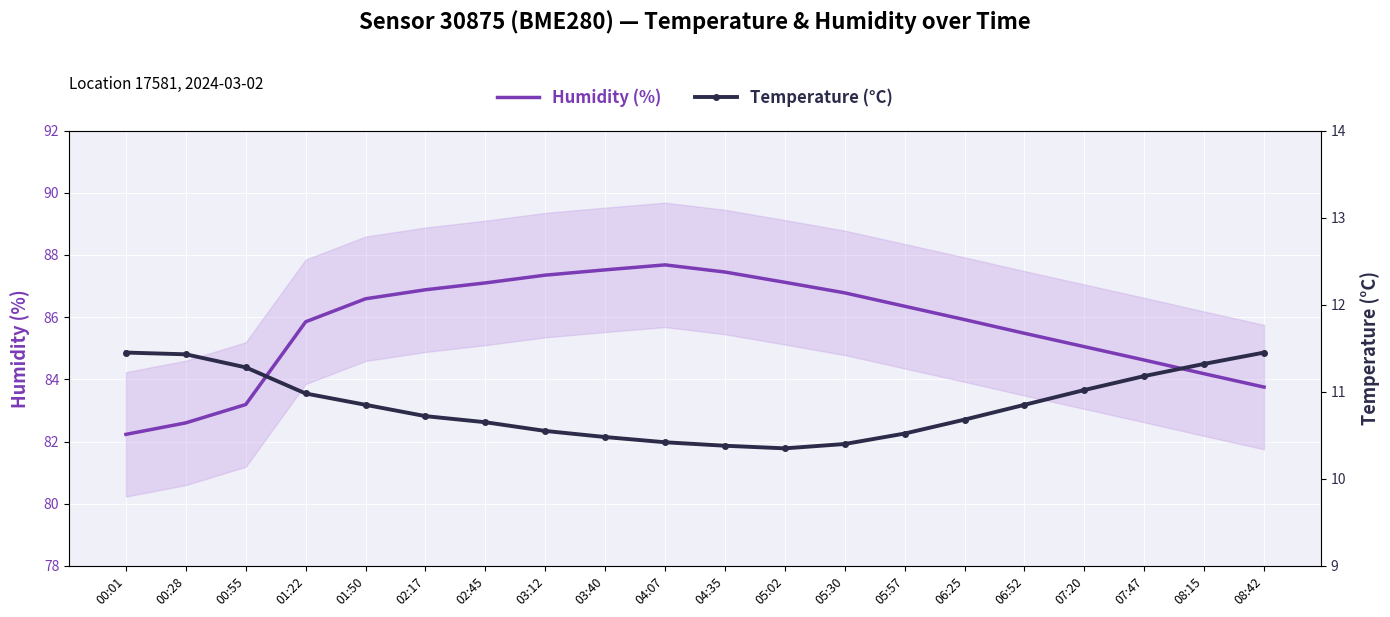

What are all the series names shown in the legend?

Humidity (%), Temperature (°C)